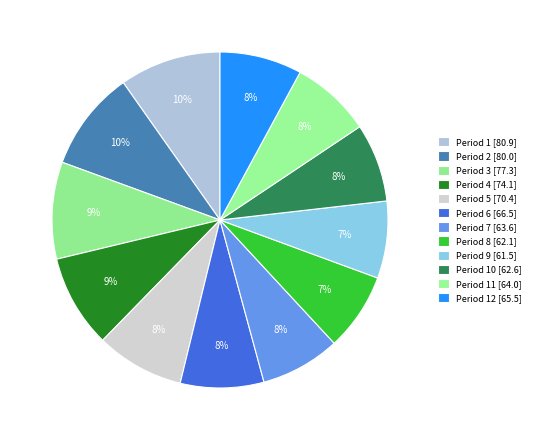

To the nearest percent, what is the average slice percentage?

8%